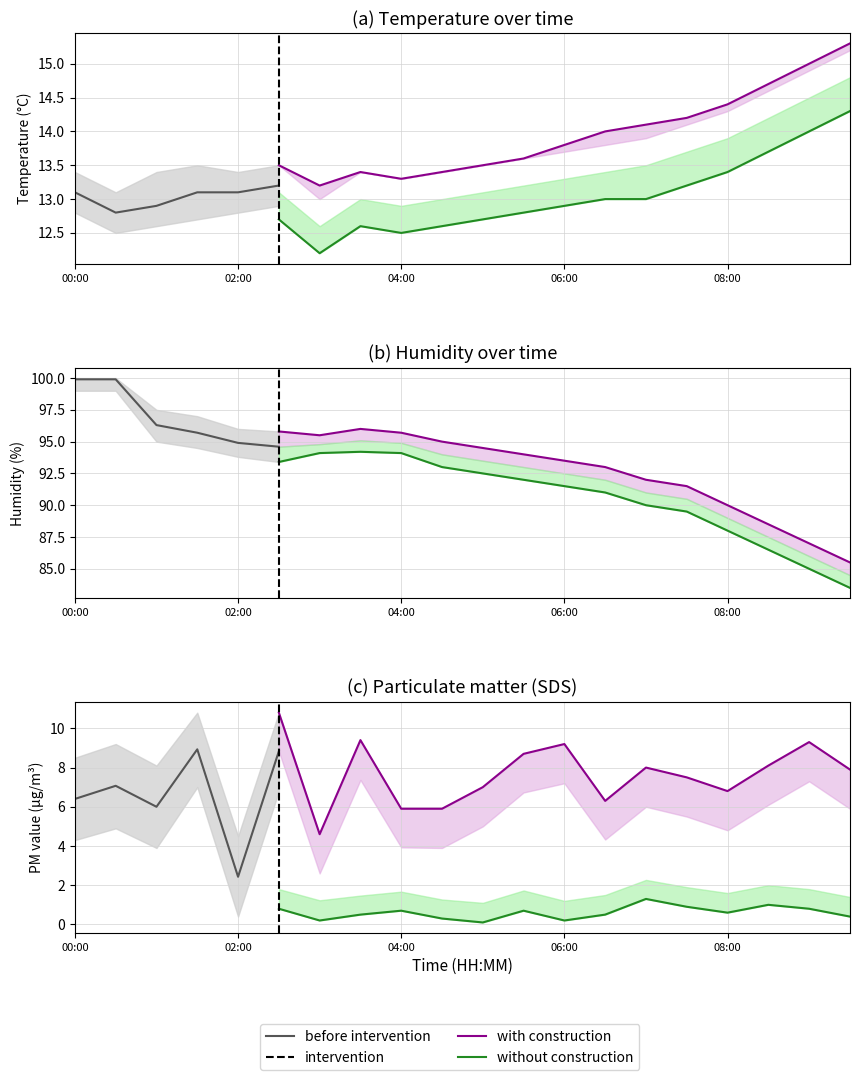

What is the difference between the maximum and minimum values in the Temp series?

2.2